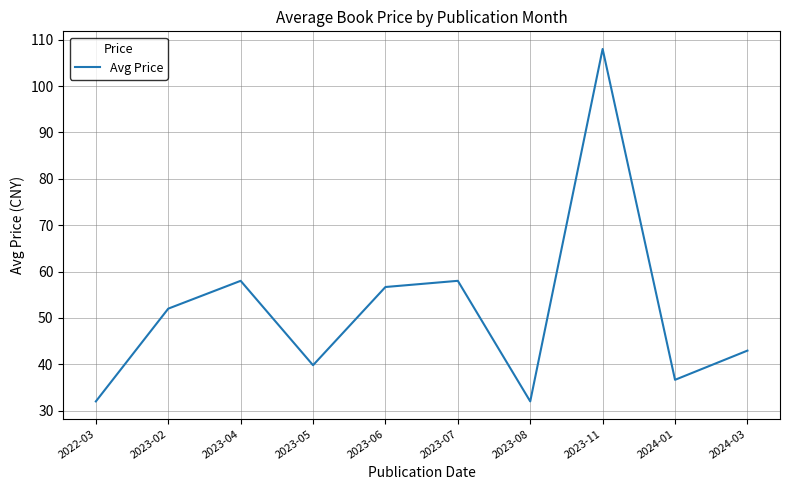

What position from the left is 2023-11?

8